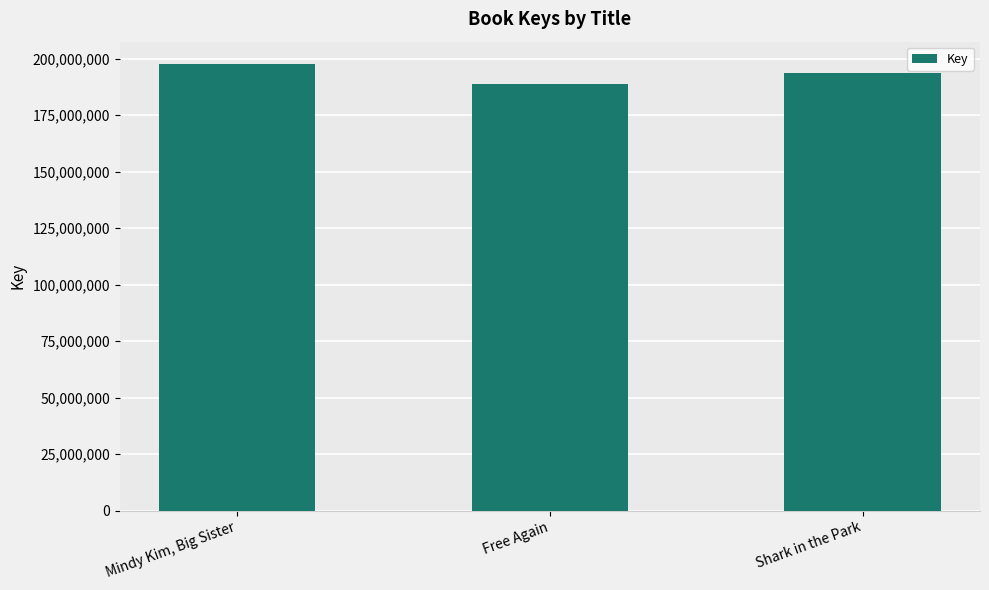

Where is the data nearest to the value 193255207?

Shark in the Park